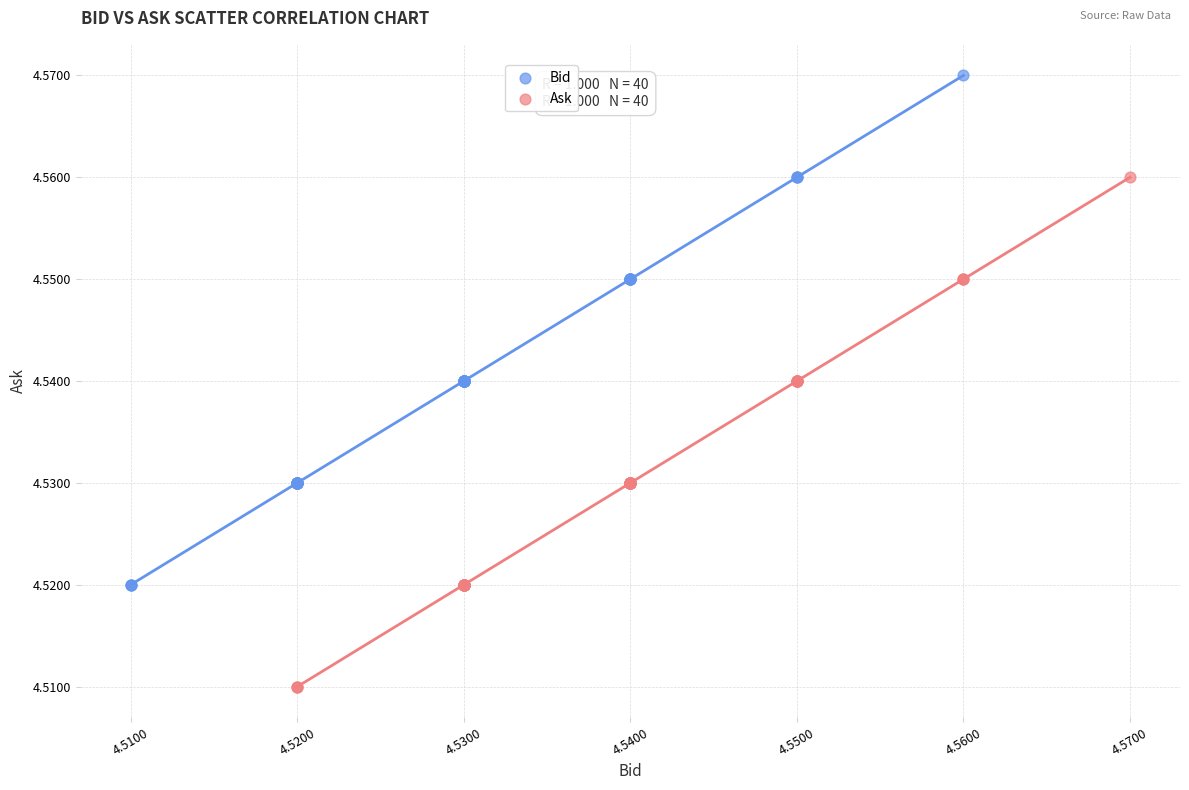

Which series contains the lowest Y value?

Ask